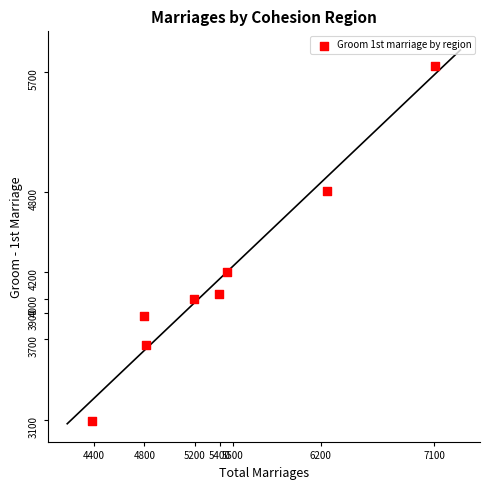

What is the average Y value?

4177